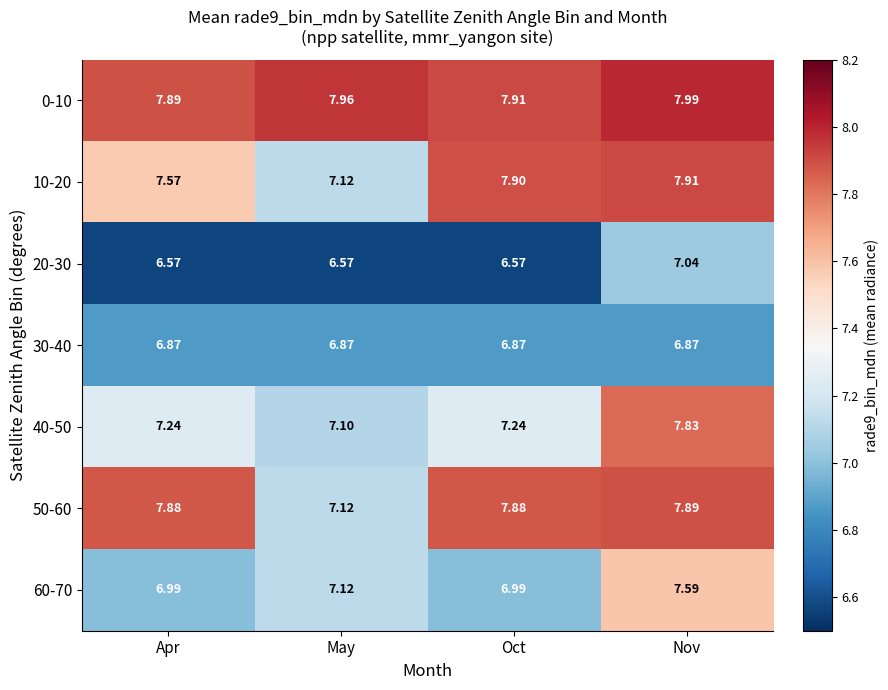

Rank the categories by 0-10 value from lowest to highest.

Apr, Oct, May, Nov